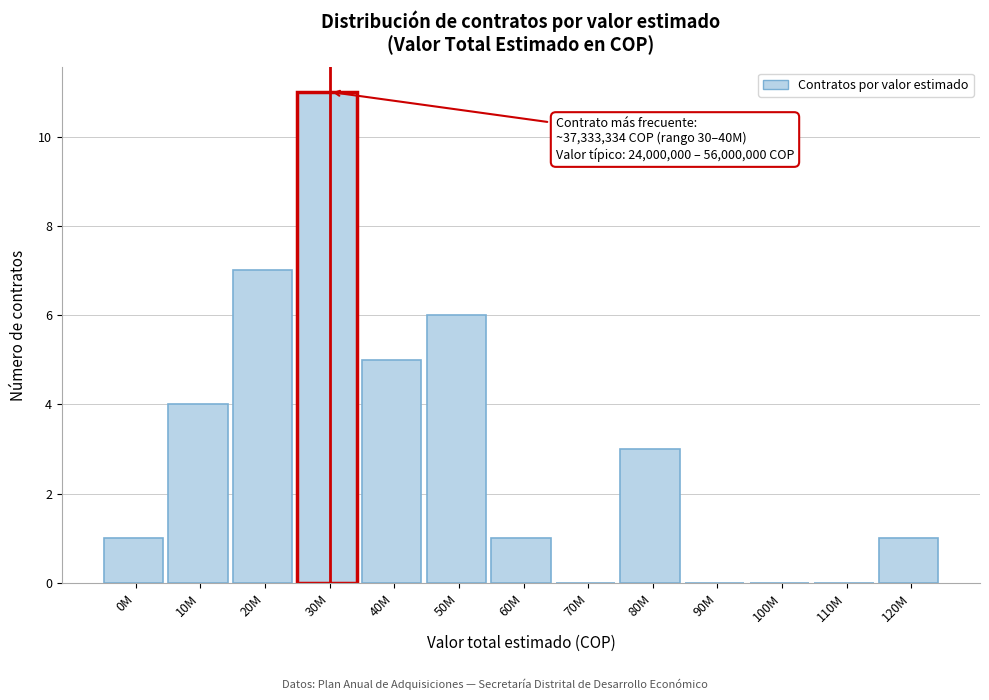

Reading left to right, what are all the values shown in this chart?

0M=1	10M=4	20M=7	30M=11	40M=5	50M=6	60M=1	70M=0	80M=3	90M=0	100M=0	110M=0	120M=1